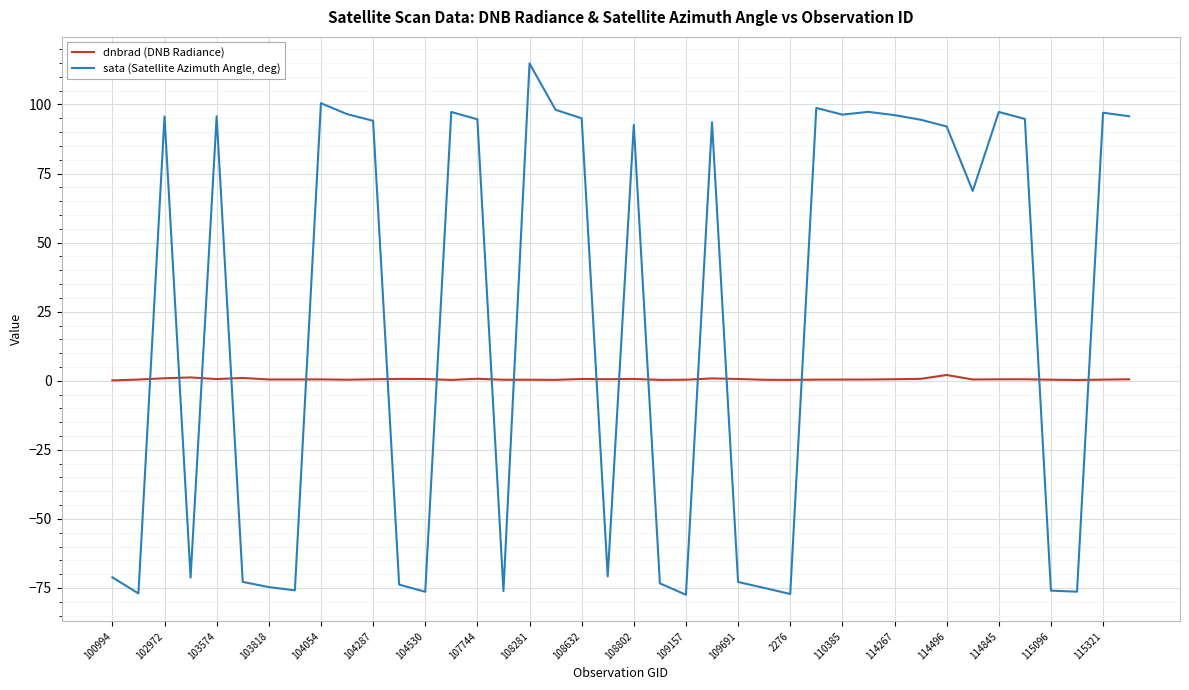

Rank the series by their average value, from highest to lowest.

sata (Satellite Azimuth Angle, deg), dnbrad (DNB Radiance)